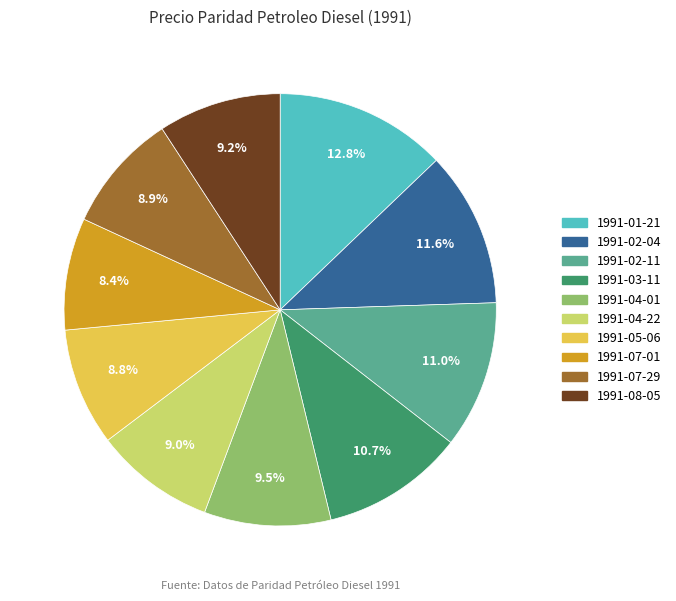

What is the largest slice in the pie chart?

1991-01-21